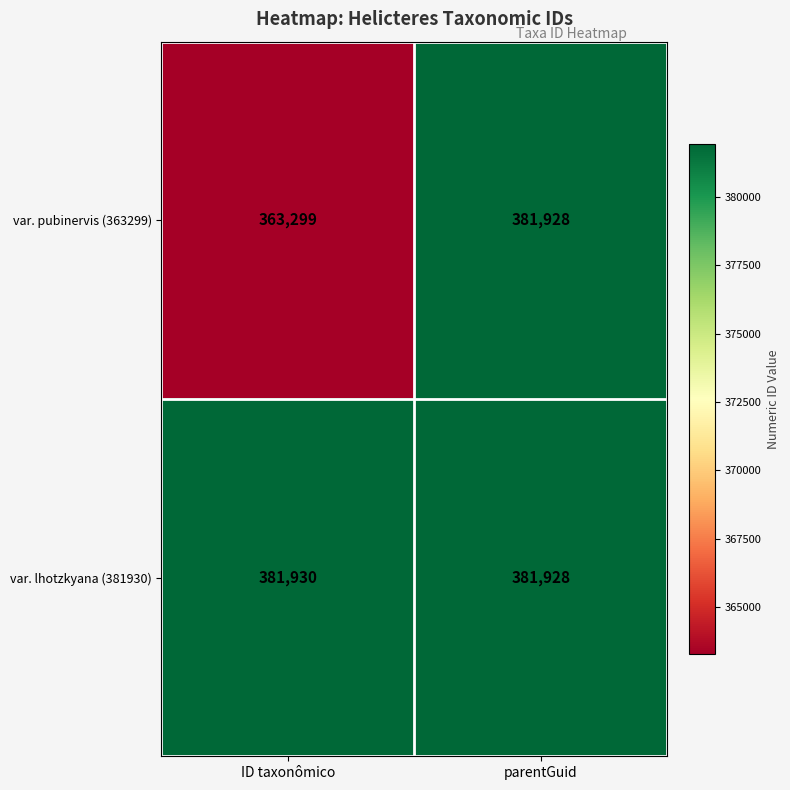

What is the sum of the var. pubinervis (363299) values at parentGuid and ID taxonômico?

745227